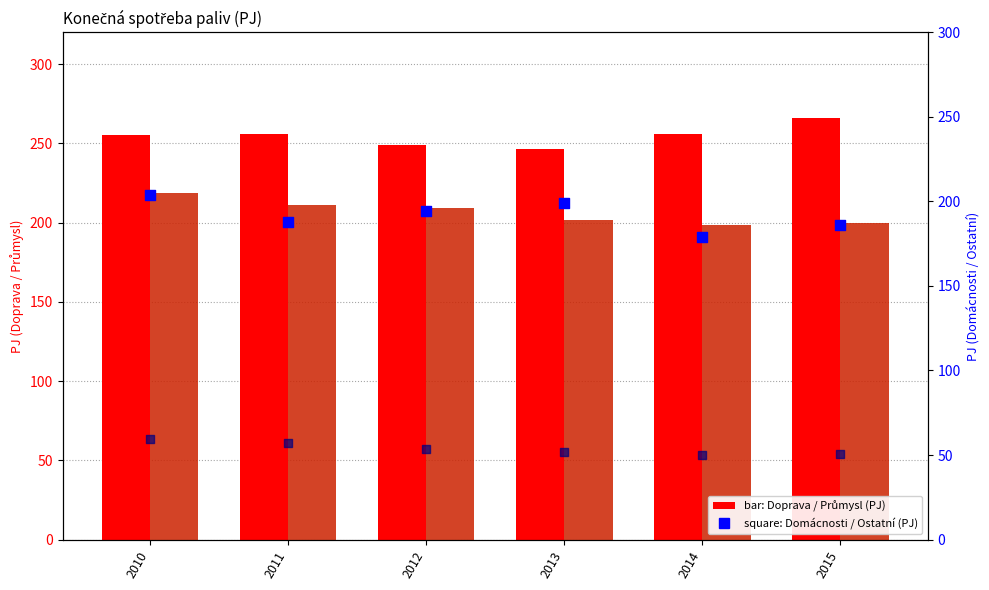

Which series has the largest total across all categories?

Doprava